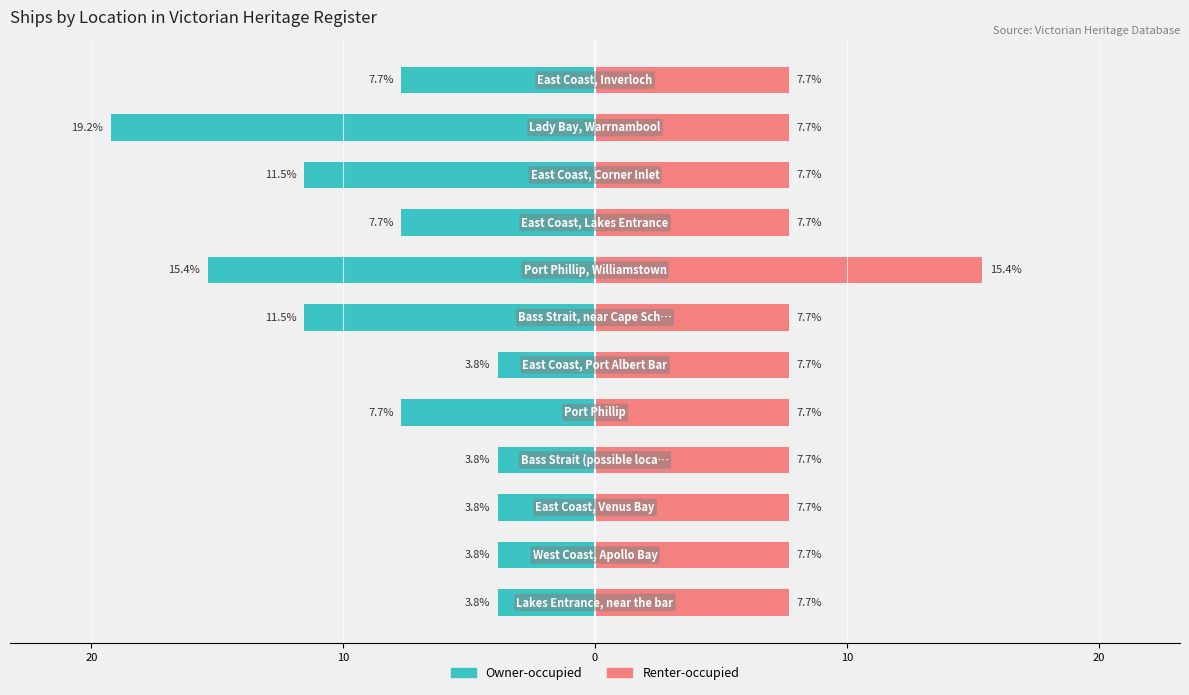

What is the value of the Renter-occupied bar at the 8th from the left?

15.4